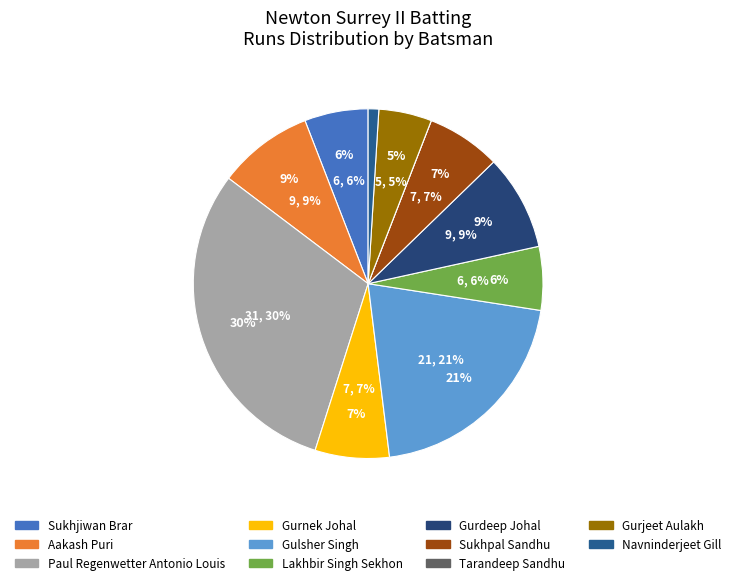

Does Lakhbir Singh Sekhon represent more than half of the total?

No